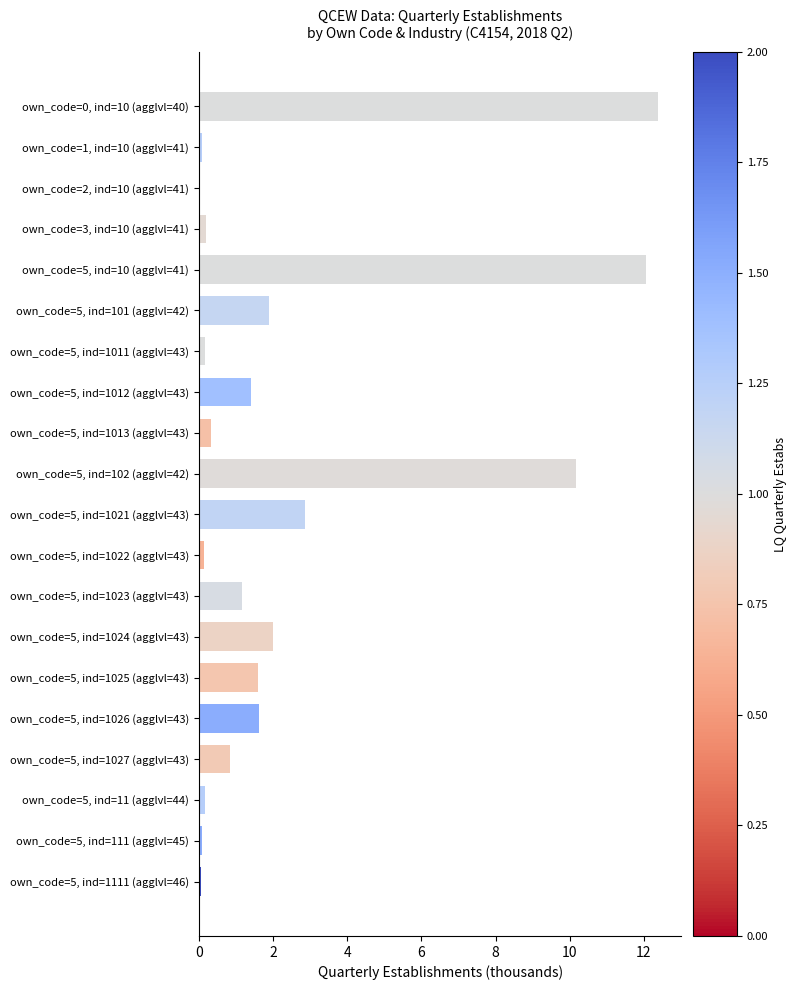

What is the change in value from own_code=5, ind=1012 (agglvl=43) to own_code=5, ind=1027 (agglvl=43)?

-0.6